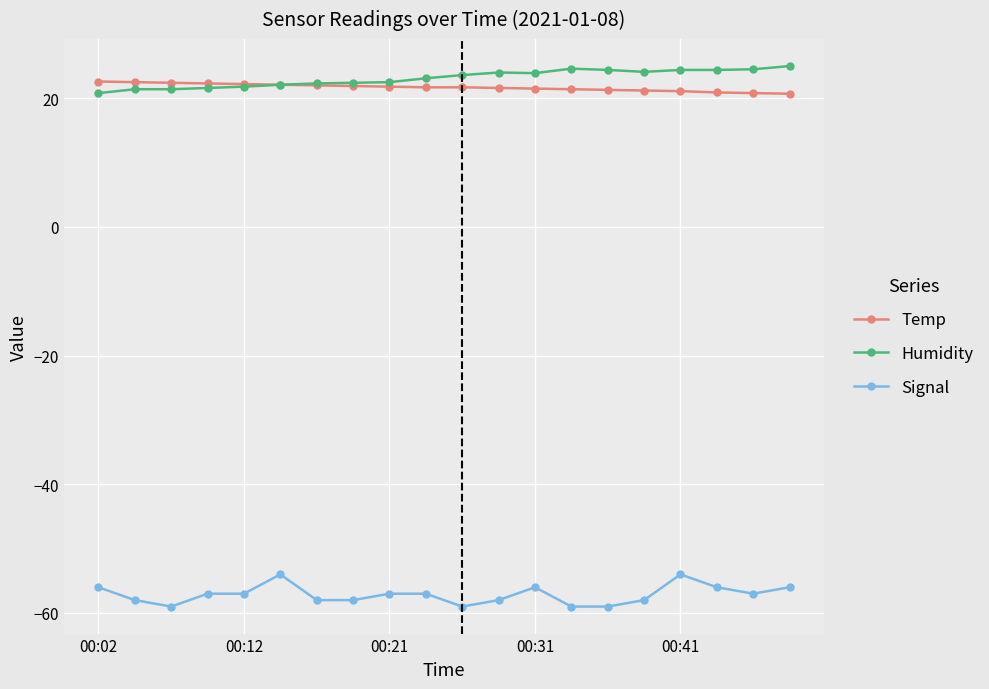

How many distinct data groups are displayed?

3